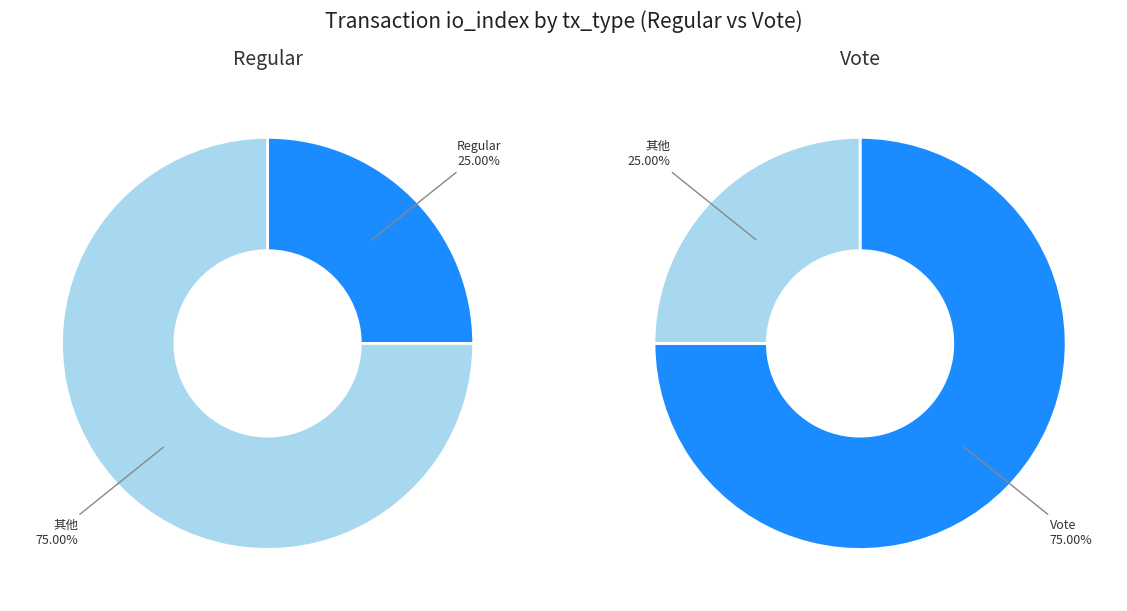

Which slice is the smallest?

Regular